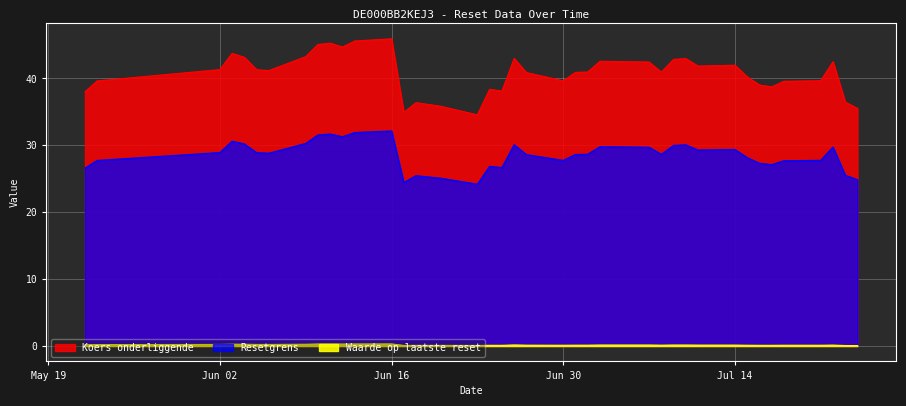

At which category is the sum across all series the highest?

Jun 16